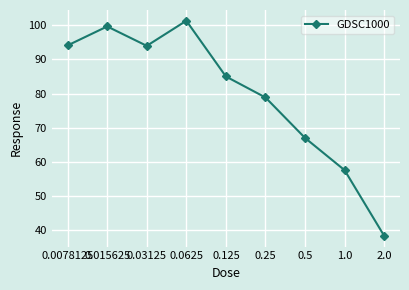

Which has a higher value, 0.25 or 0.125?

0.125